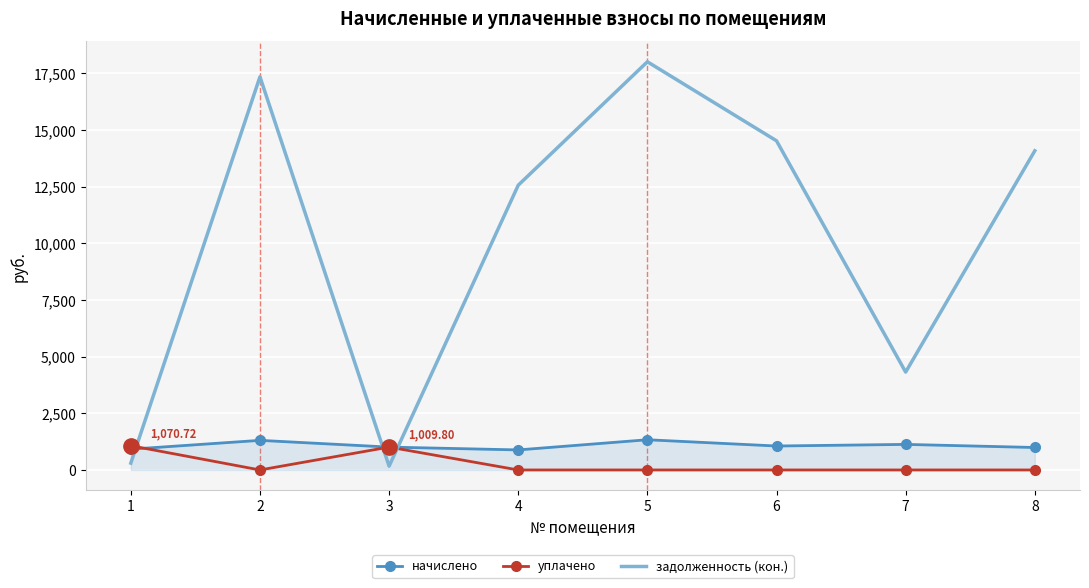

Is it true that задолженность (кон.) equals 18015.7 at 5?

True